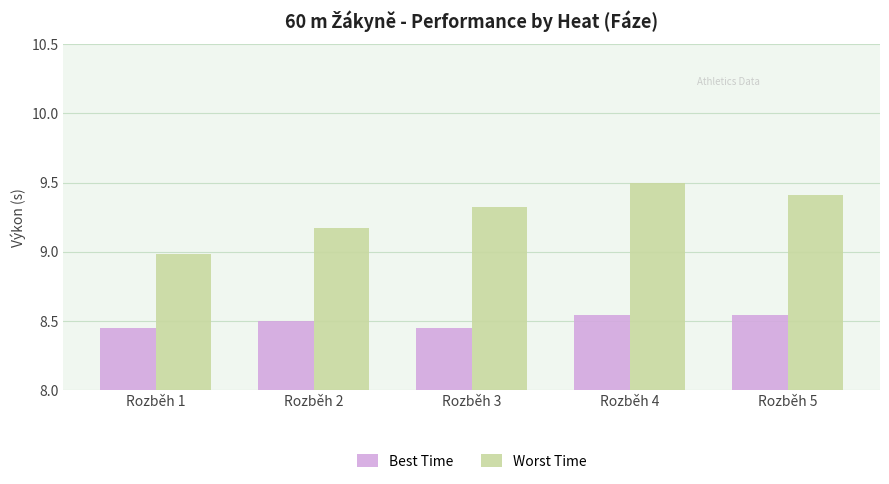

Which category has the highest value in the Worst Time series?

Rozběh 4